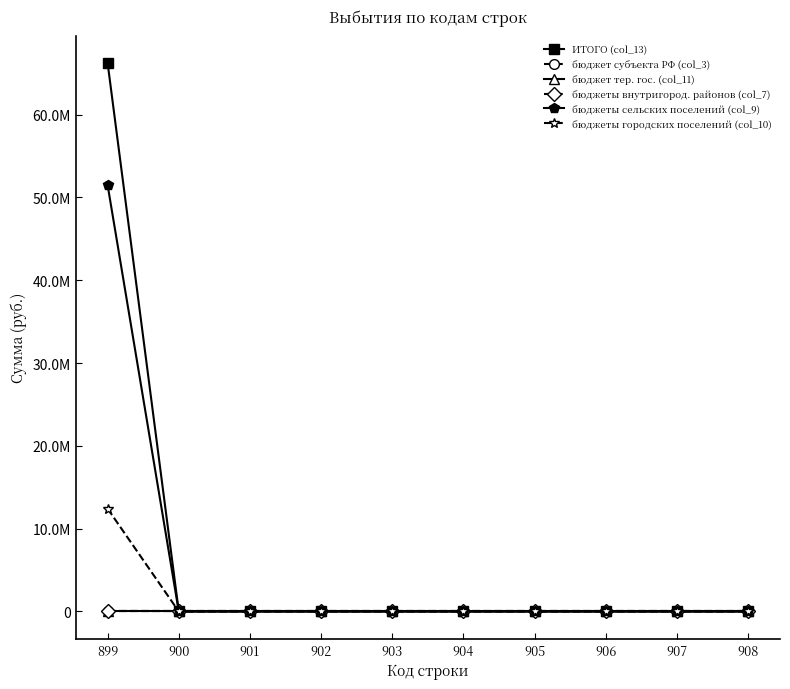

Which has a higher value, 905 or 903?

905